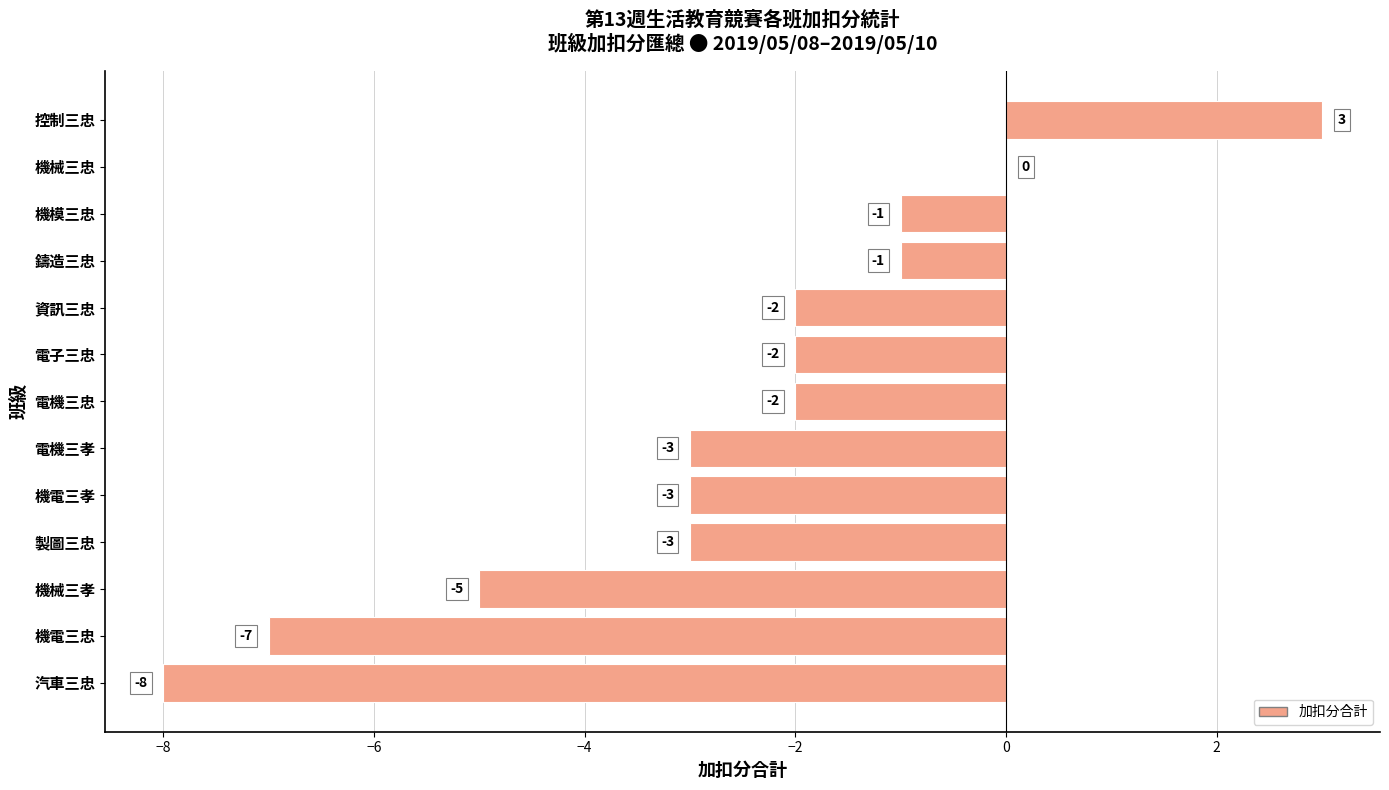

Which category has the highest value across all series?

控制三忠